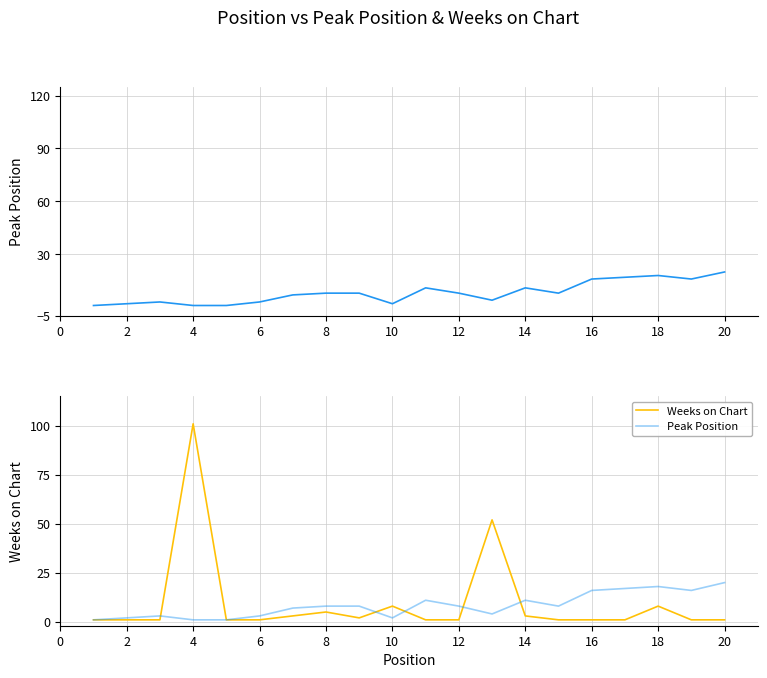

Reading right to left, what are all the values shown in this chart?

Peak Position: 20	16	18	17	16	8	11	4	8	11	2	8	8	7	3	1	1	3	2	1
Weeks on Chart: 1	1	8	1	1	1	3	52	1	1	8	2	5	3	1	1	101	1	1	1